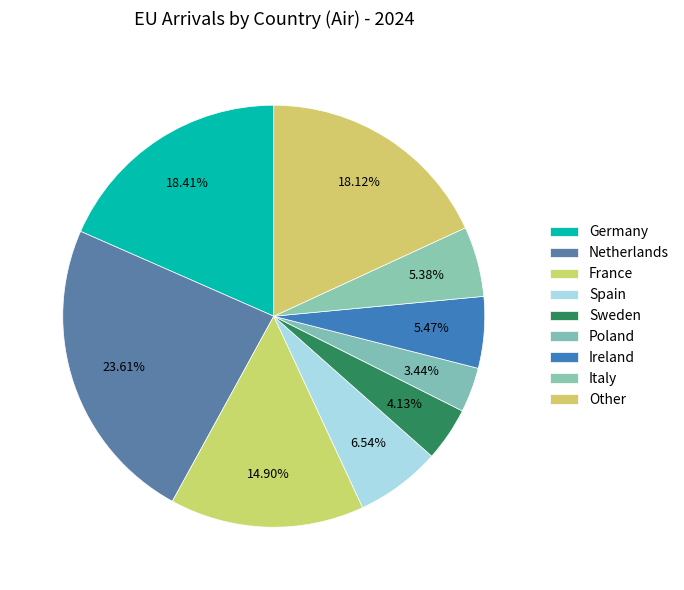

What percentage do Ireland and Poland together represent?

8.9%